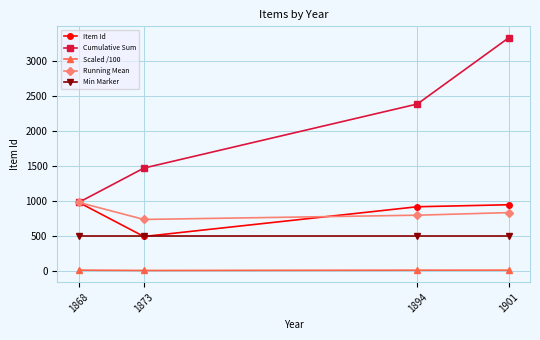

What is the smallest value displayed?

4.9